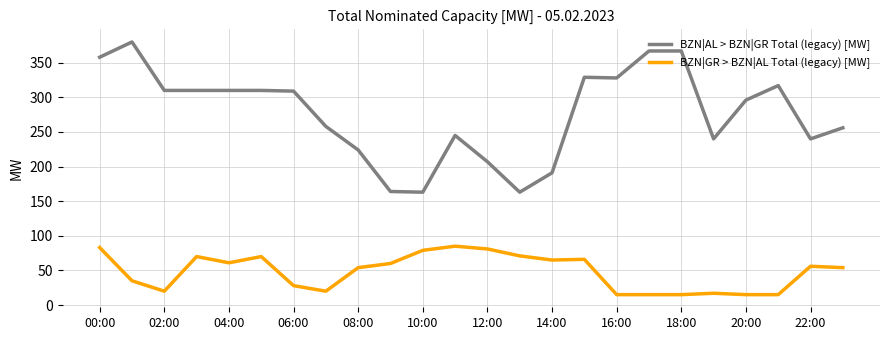

In BZN|GR > BZN|AL Total (legacy) [MW], how many points are higher than both neighbors (excluding endpoints)?

6